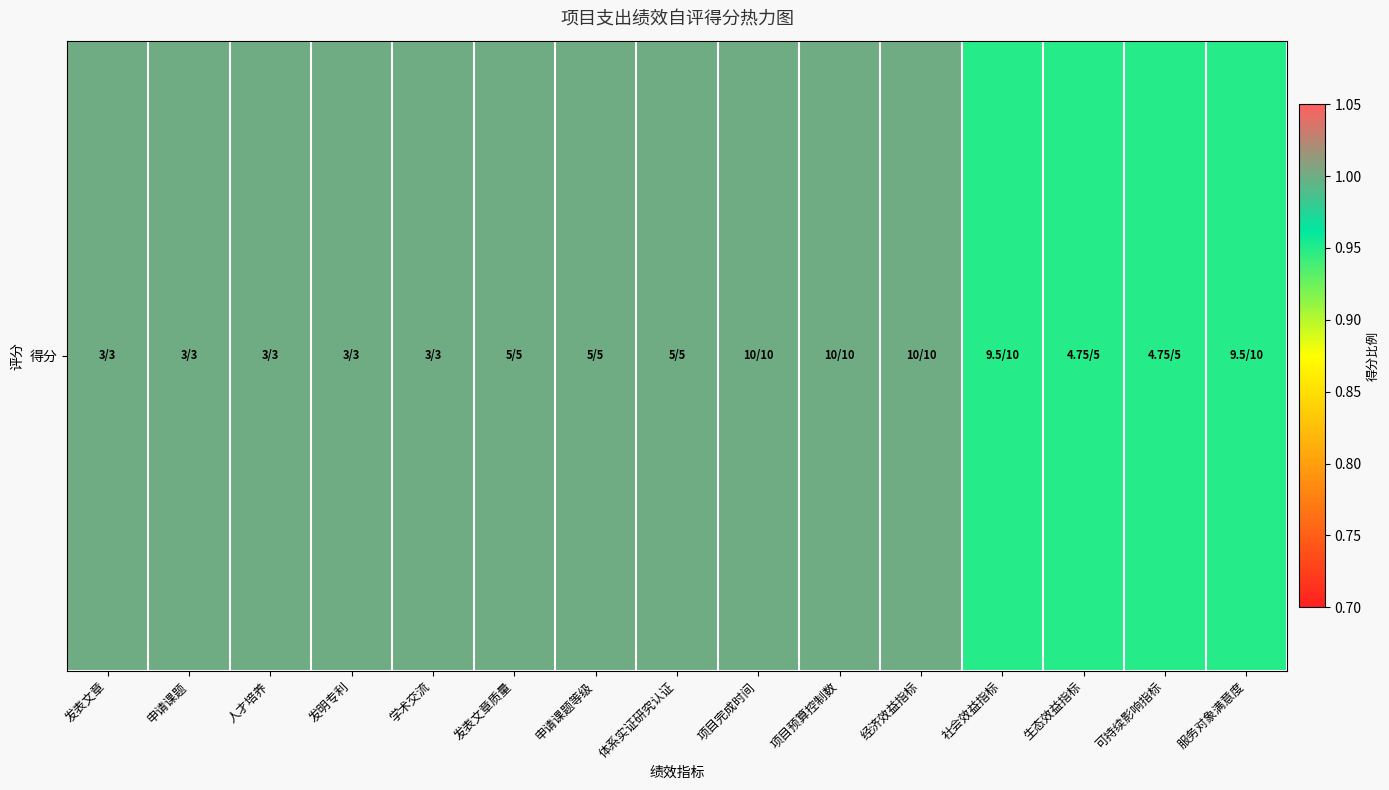

Reading left to right, what are all the values shown in this chart?

1.0	1.0	1.0	1.0	1.0	1.0	1.0	1.0	1.0	1.0	1.0	0.9	0.9	0.9	0.9